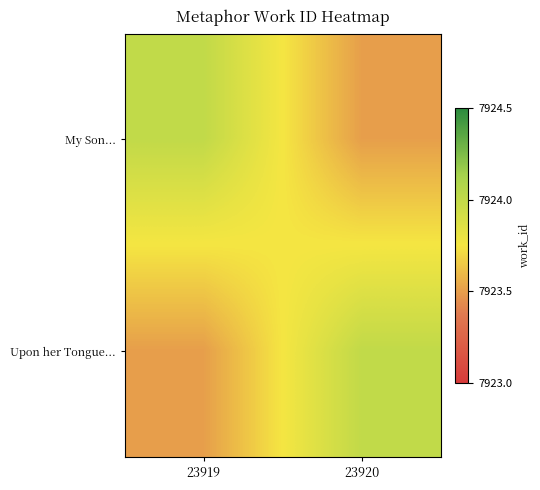

List the series in order of their peak value, highest first.

My Son..., Upon her Tongue...